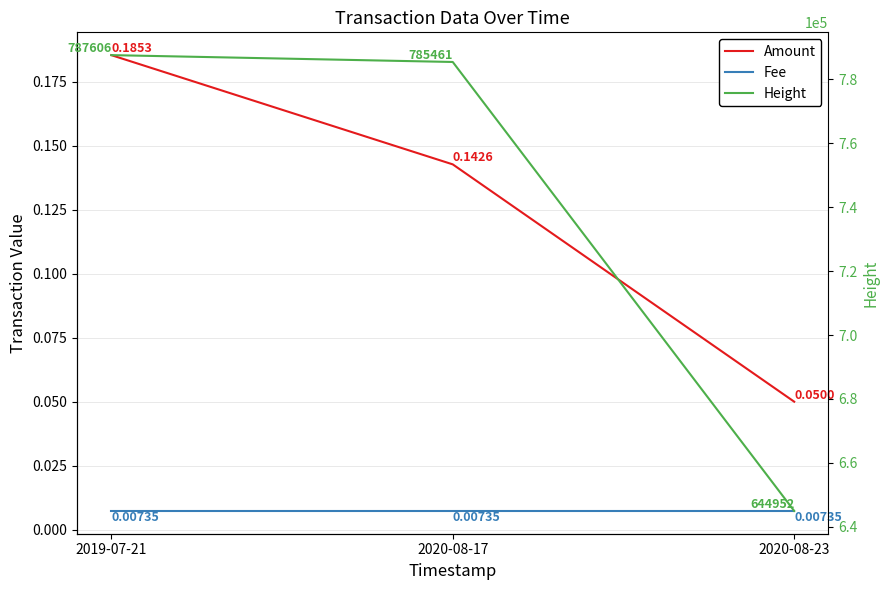

Which category has the lowest value in the Amount series?

2020-08-23